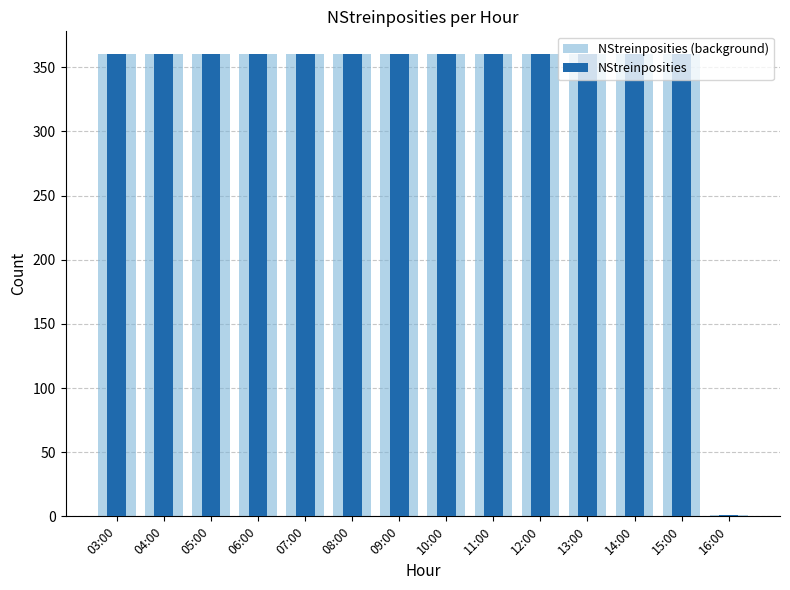

What is the sum of the NStreinposities values at 03:00 and 08:00?

720